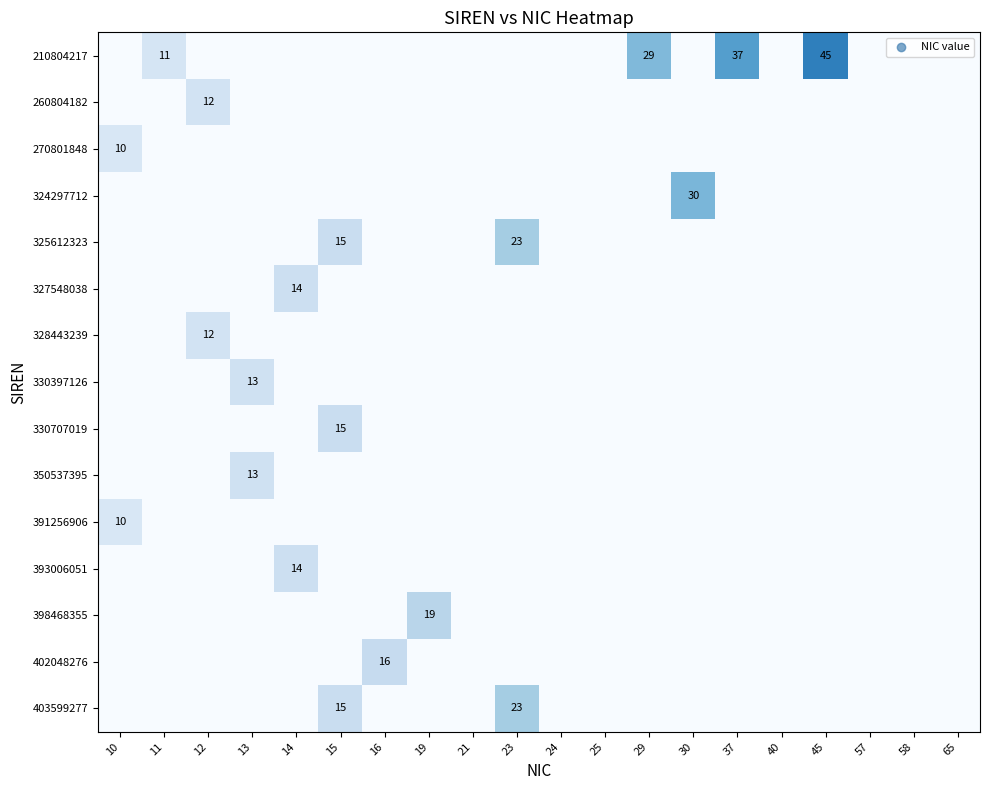

The 391256906 series shows 16 at 10. True or false?

False